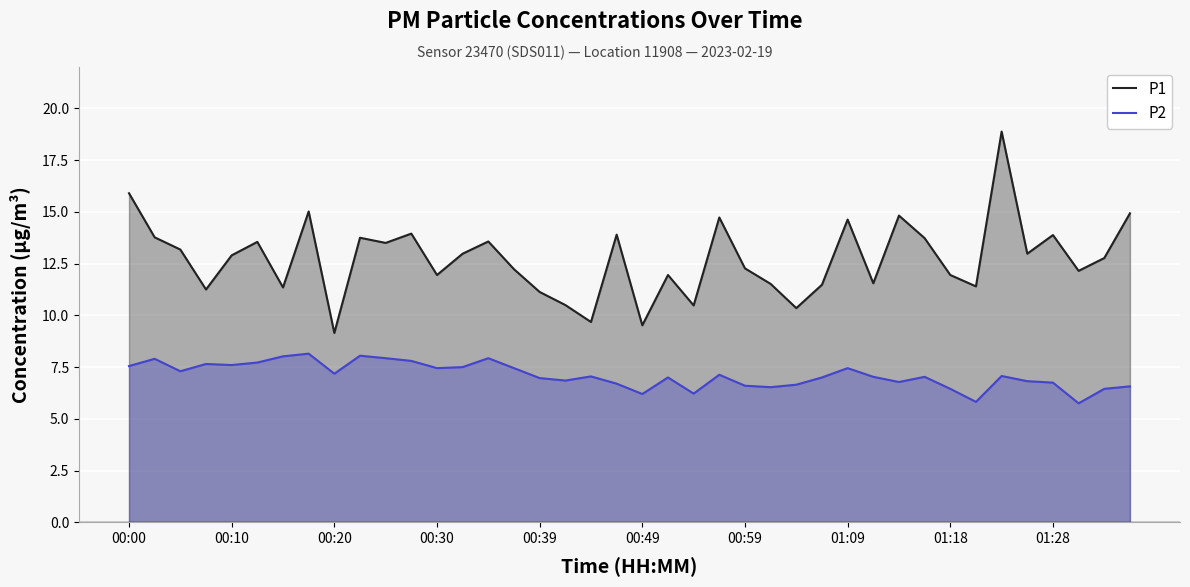

Reading left to right, what are all the values shown in this chart?

P1: 15.9	13.8	13.2	11.2	12.9	13.6	11.3	15.0	9.2	13.8	13.5	13.9	11.9	13.0	13.6	12.2	11.1	10.5	9.7	13.9	9.5	11.9	10.5	14.7	12.3	11.5	10.3	11.5	14.6	11.6	14.8	13.7	11.9	11.4	18.9	13.0	13.9	12.2	12.8	14.9
P2: 7.5	7.9	7.3	7.7	7.6	7.7	8.0	8.2	7.2	8.1	7.9	7.8	7.5	7.5	7.9	7.5	7.0	6.8	7.0	6.7	6.2	7.0	6.2	7.1	6.6	6.5	6.7	7.0	7.5	7.0	6.8	7.0	6.5	5.8	7.1	6.8	6.8	5.8	6.5	6.6